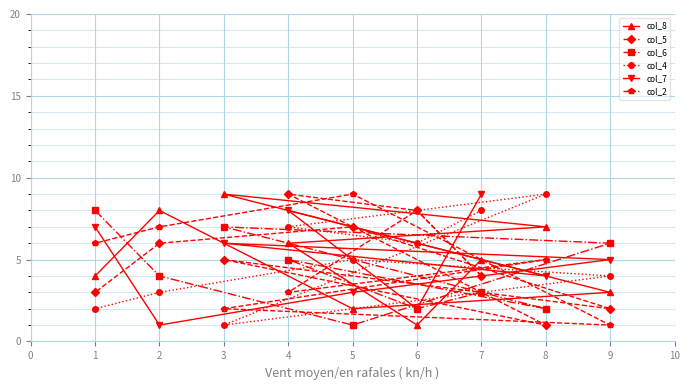

How many data points does each series have?

9